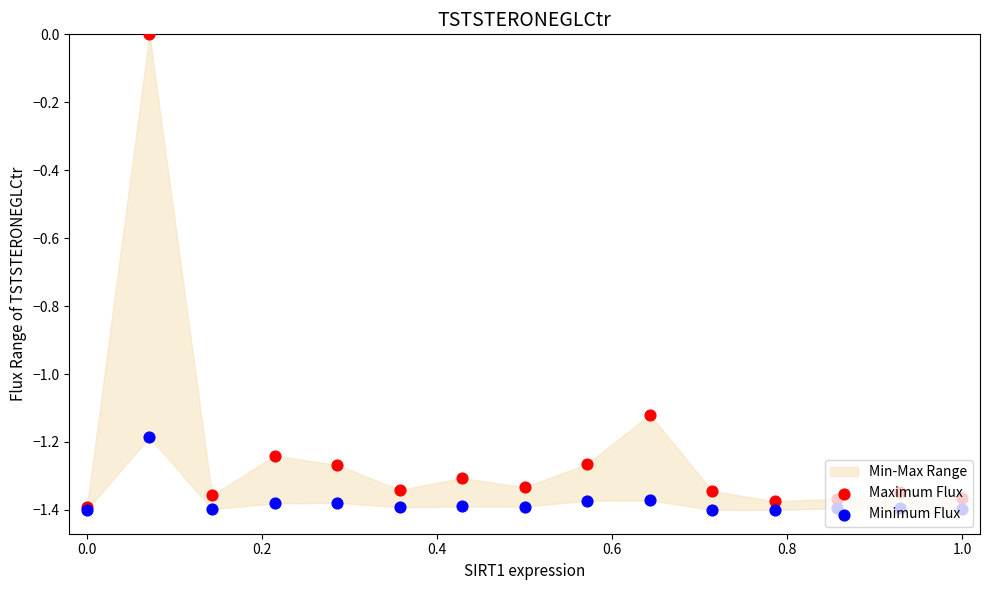

Which series has the widest spread of Y values?

Maximum Flux